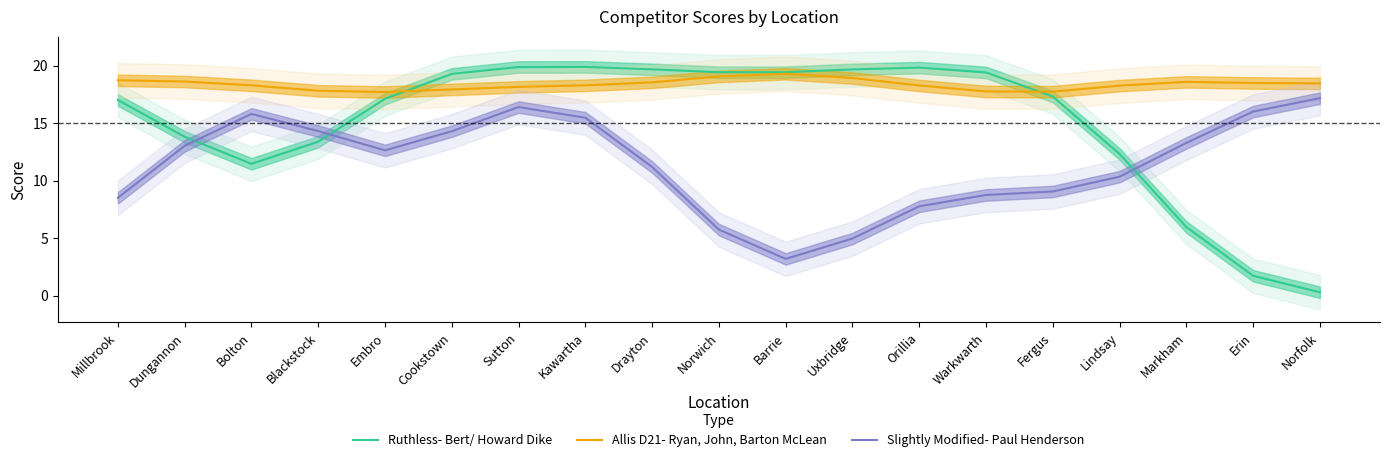

After their last crossing, which series has the higher values: Slightly Modified- Paul Henderson or Ruthless- Bert/ Howard Dike?

Slightly Modified- Paul Henderson